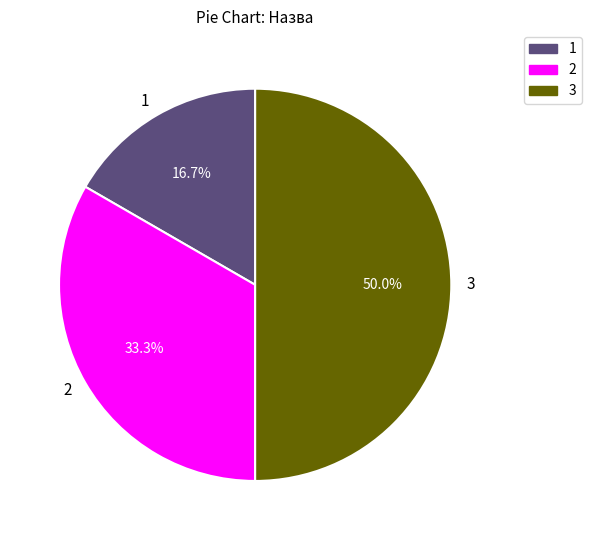

Count the number of slices in the pie.

3